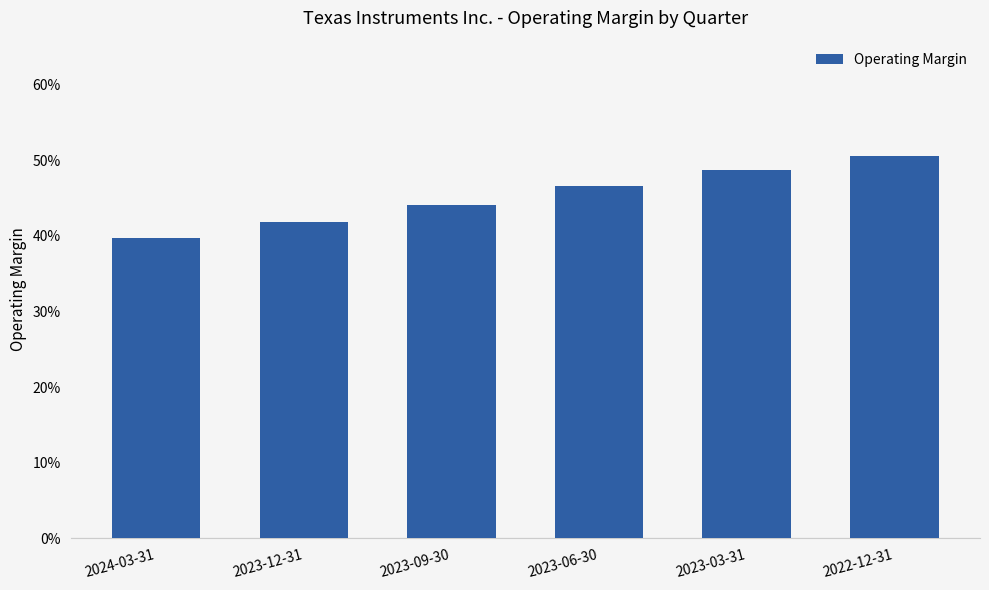

Does the chart contain any negative values?

No